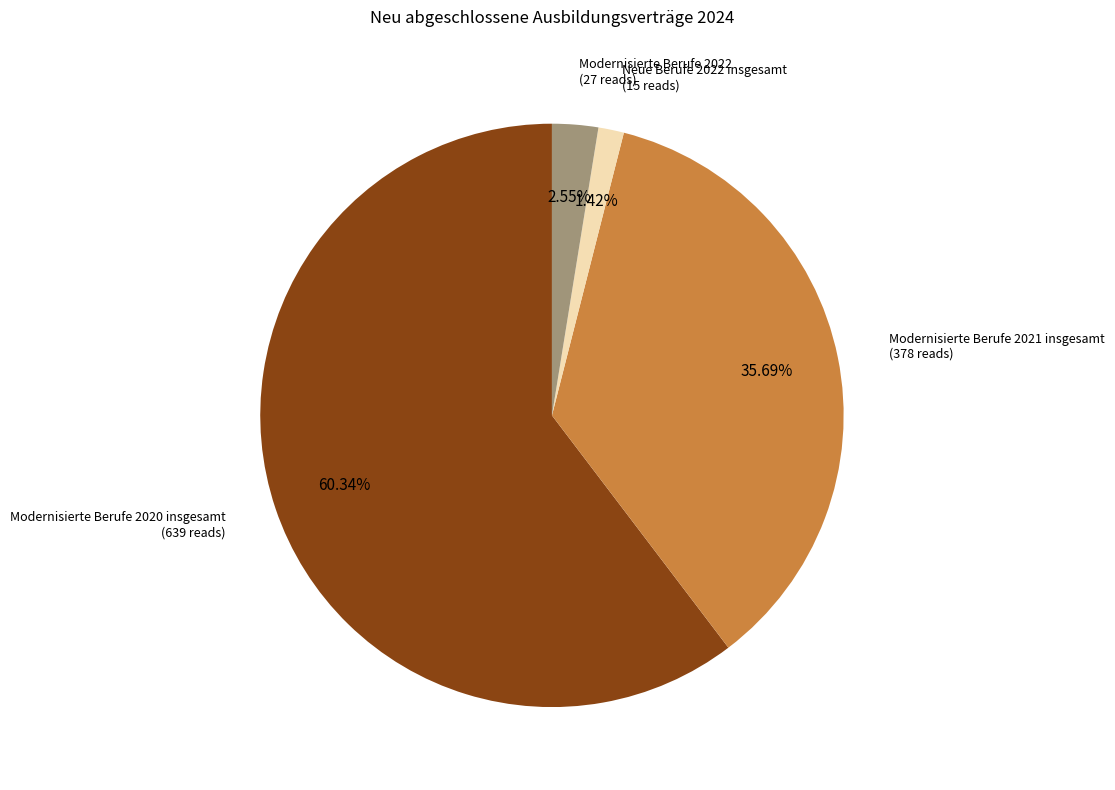

How many slices are in this pie chart?

4